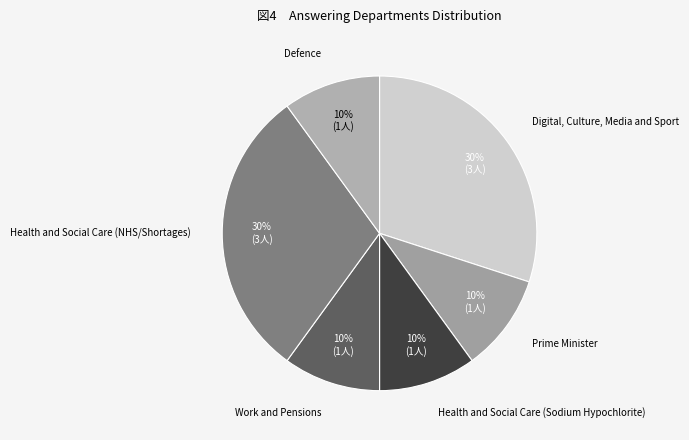

Does Health and Social Care (NHS/Shortages) represent more than half of the total?

No